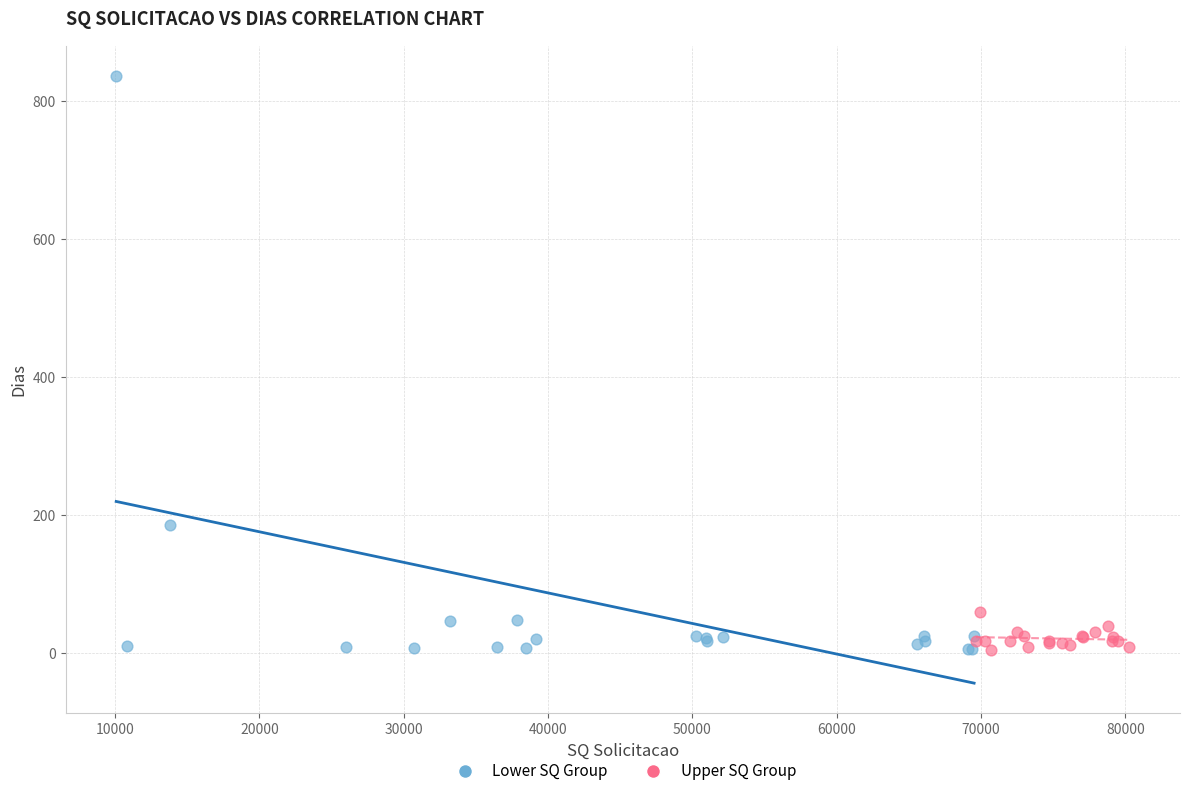

Which series contains the highest Y value?

Lower SQ Group